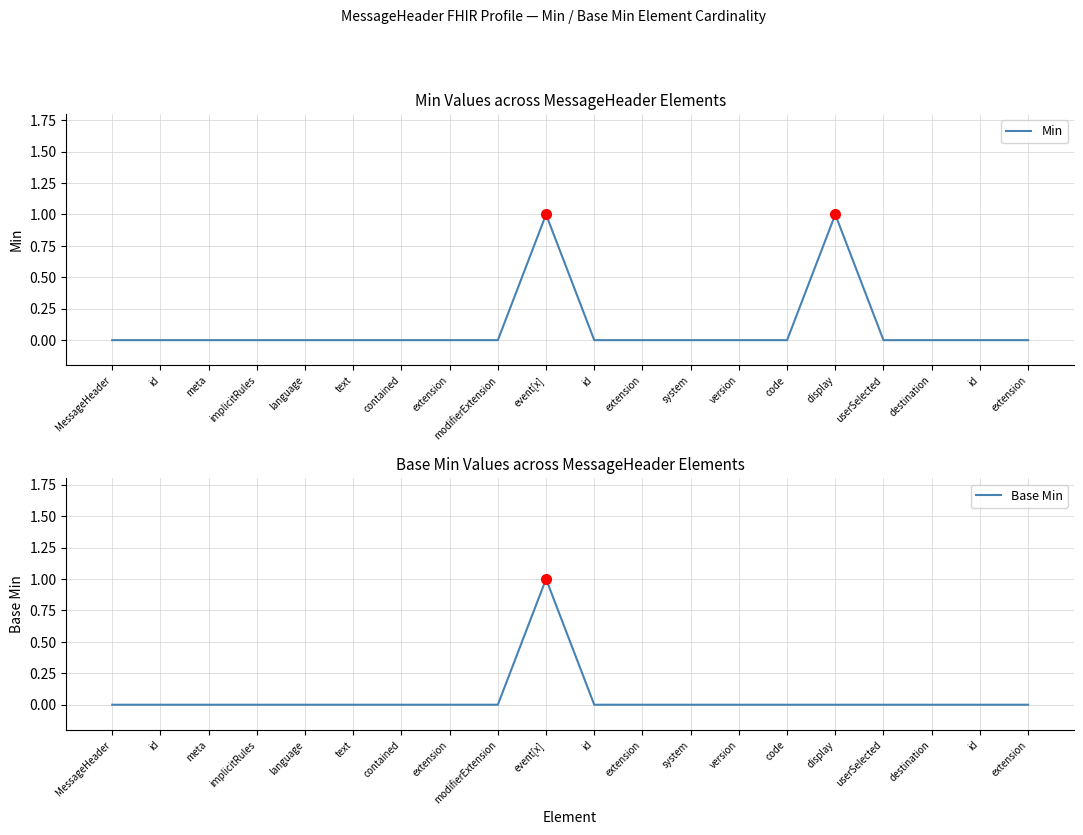

True or false: Min and Base Min intersect in this chart.

False